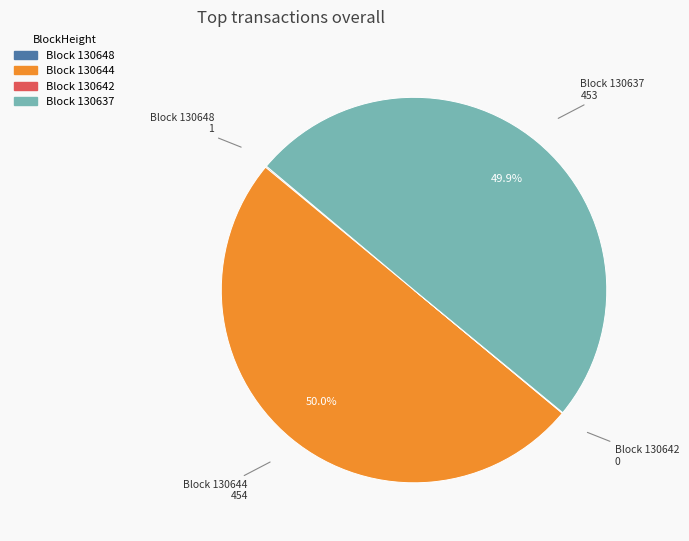

How many slices are in this pie chart?

4